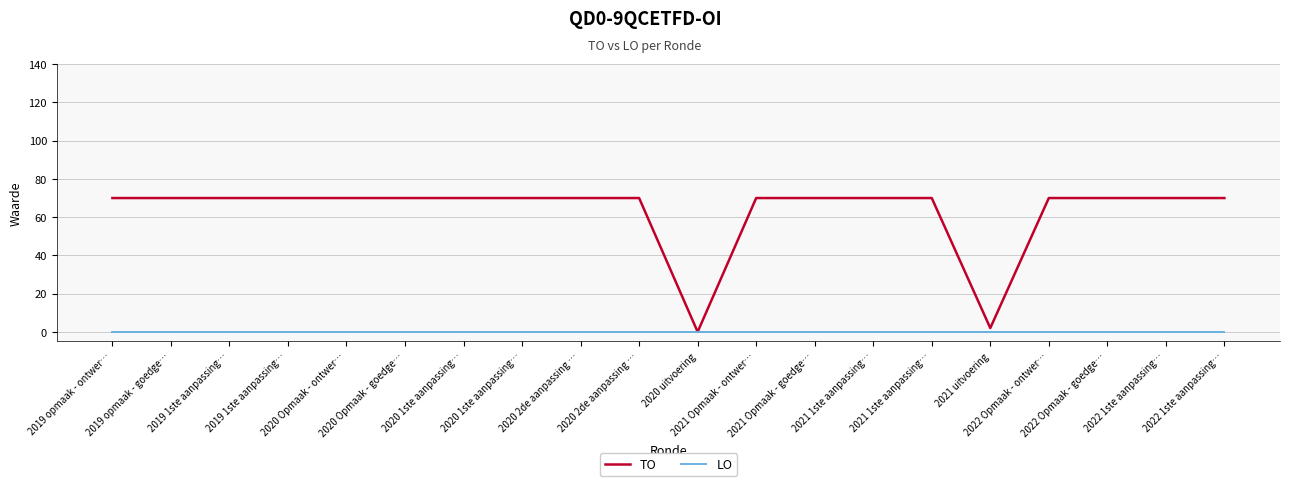

True or false: LO and TO intersect in this chart.

False